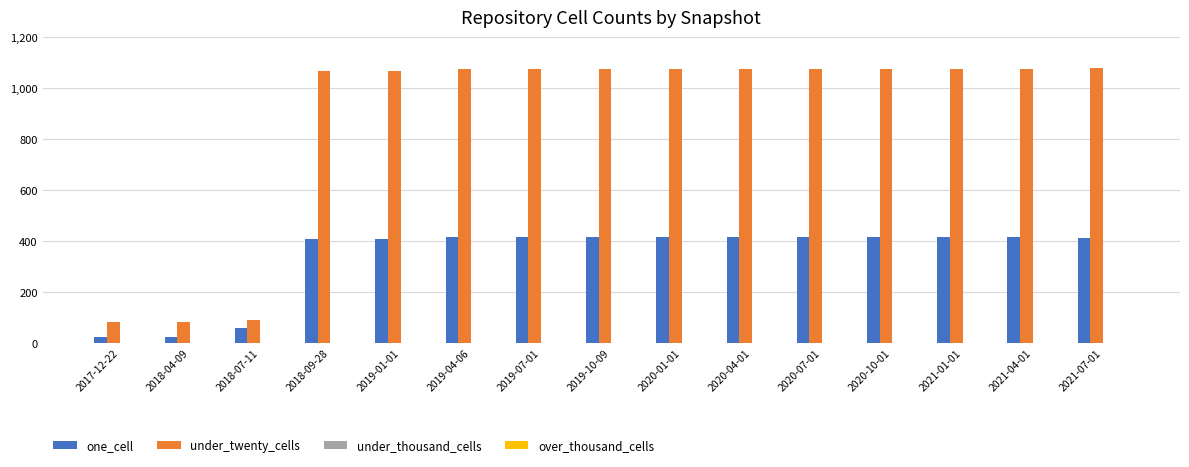

Which series has the widest spread of values?

under_twenty_cells